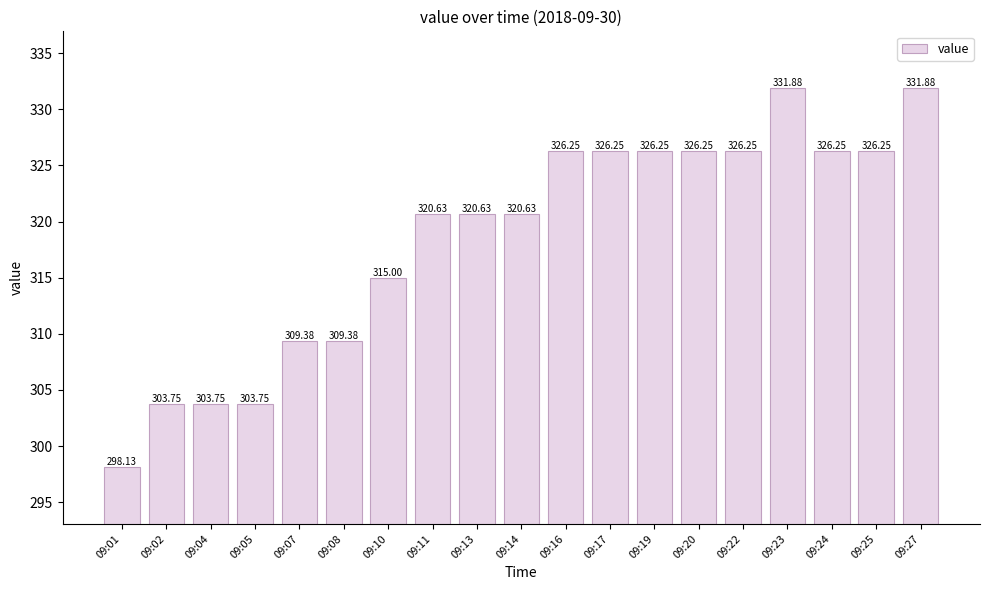

What is the difference between the maximum and second lowest values?

28.1